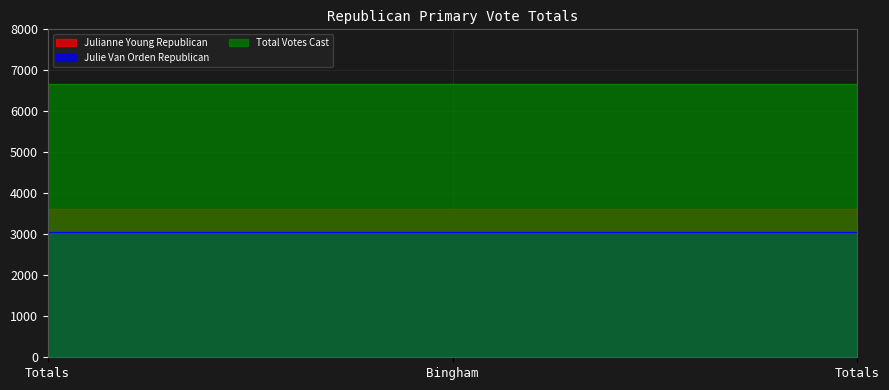

Which series has the largest total across all categories?

Total Votes Cast